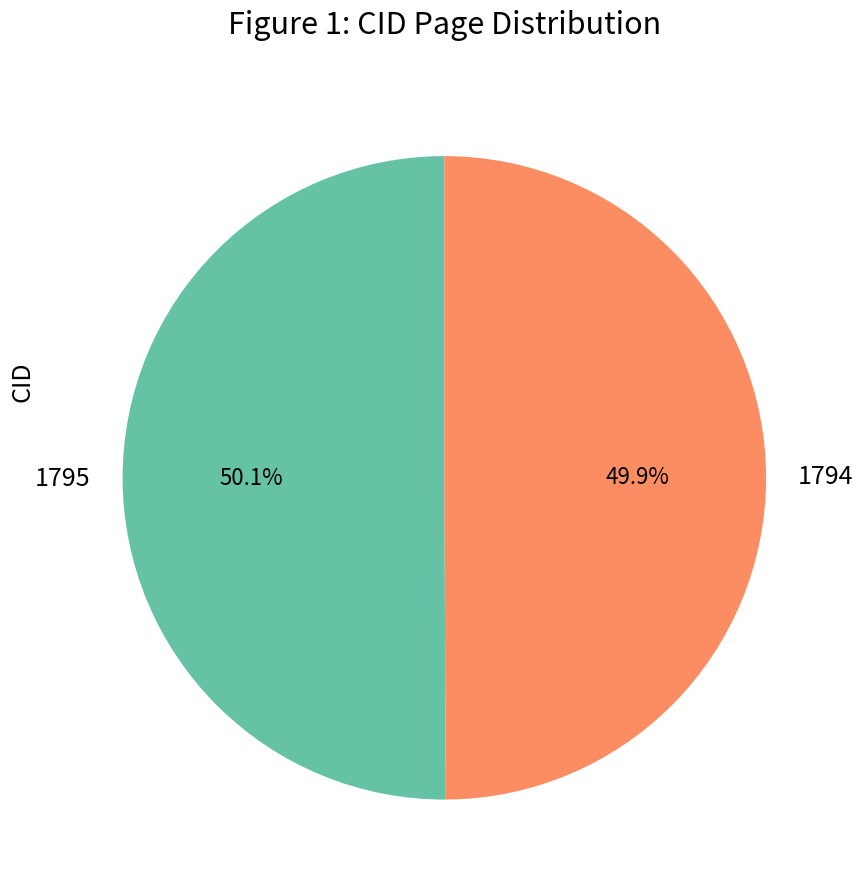

How many segments does this pie chart have?

2